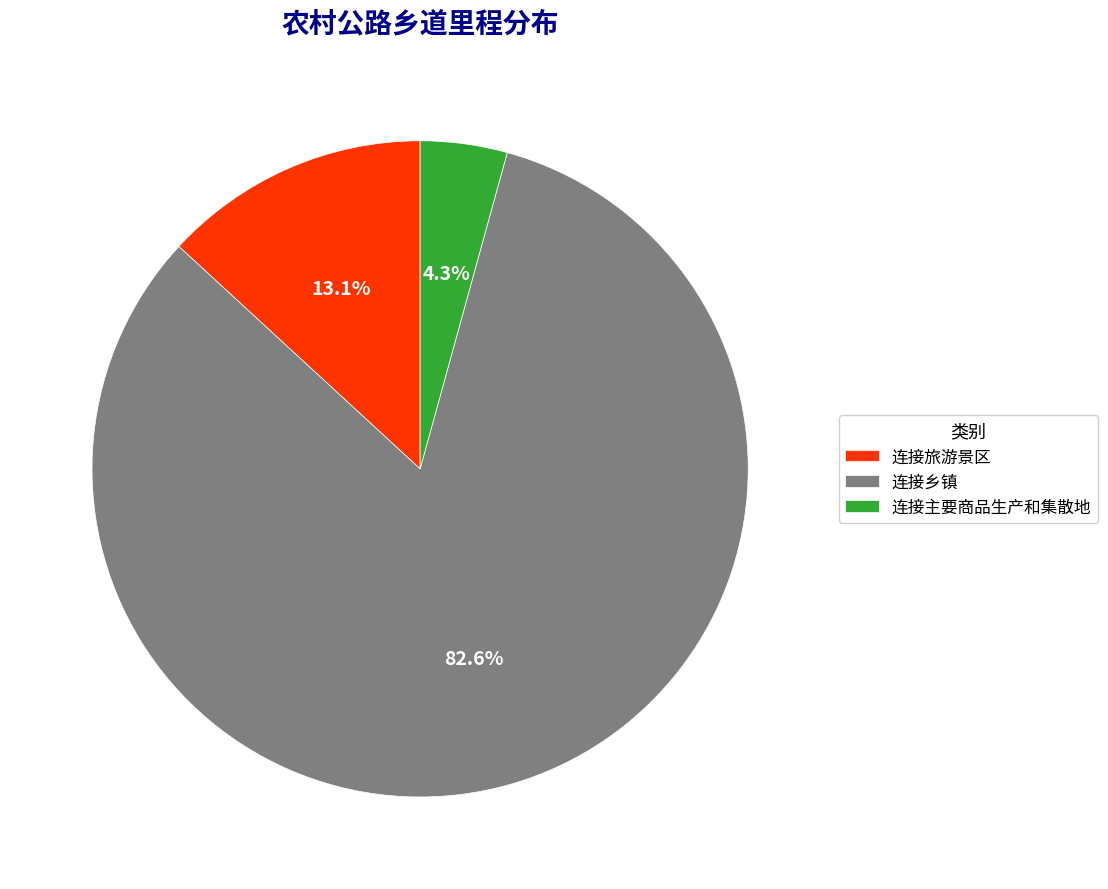

Count the number of slices in the pie.

3